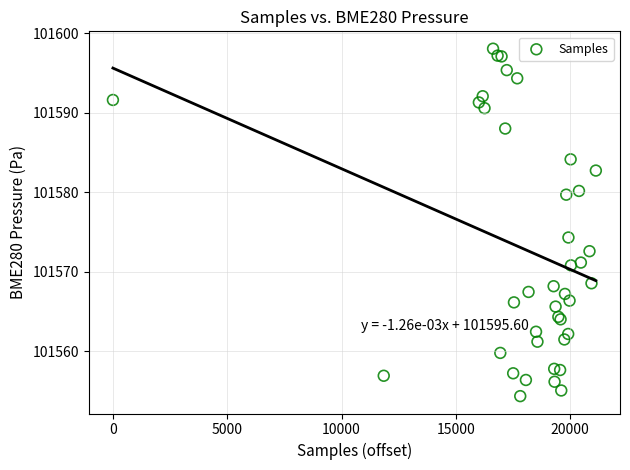

What Y value in the scatter plot is closest to 101576?

101574.3